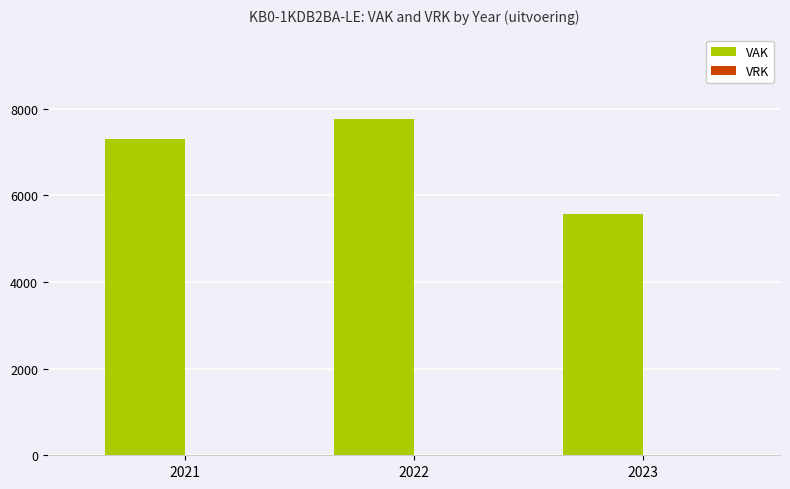

What is the sum of all values?

20623